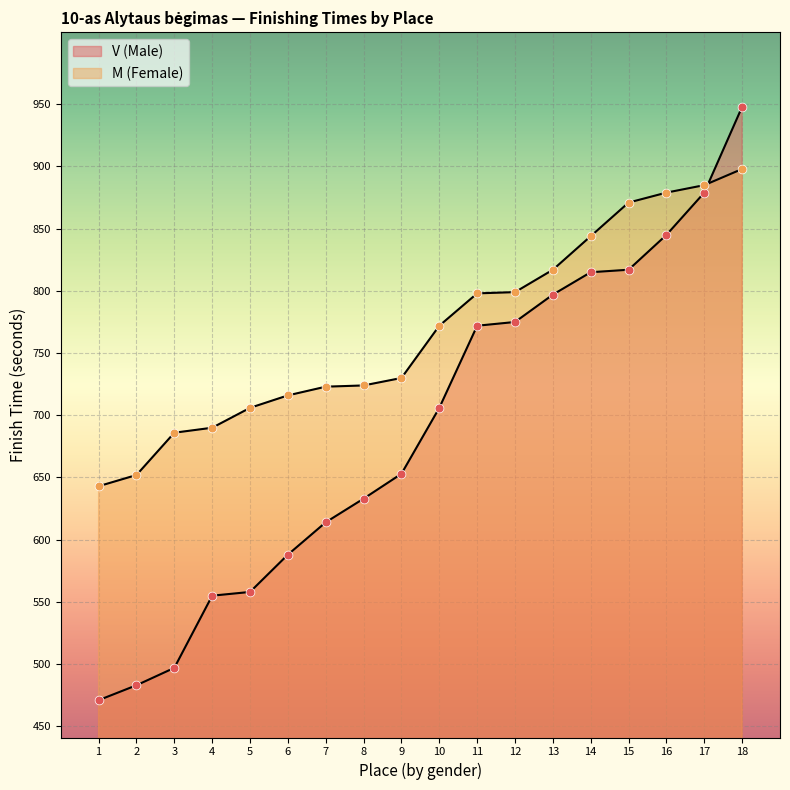

How many lines are shown in the chart?

2